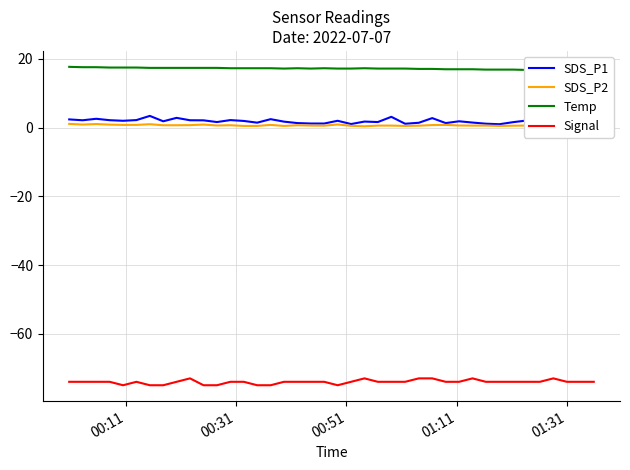

What is the difference between the second highest and minimum values in the Signal series?

2.0